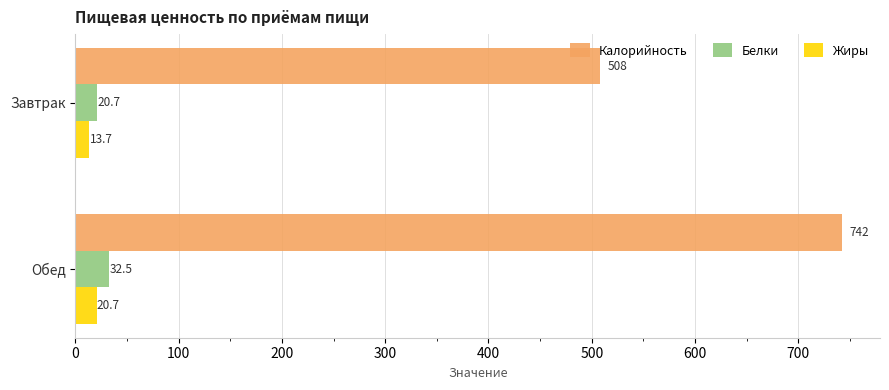

What is the sum of all Жиры values?

34.4